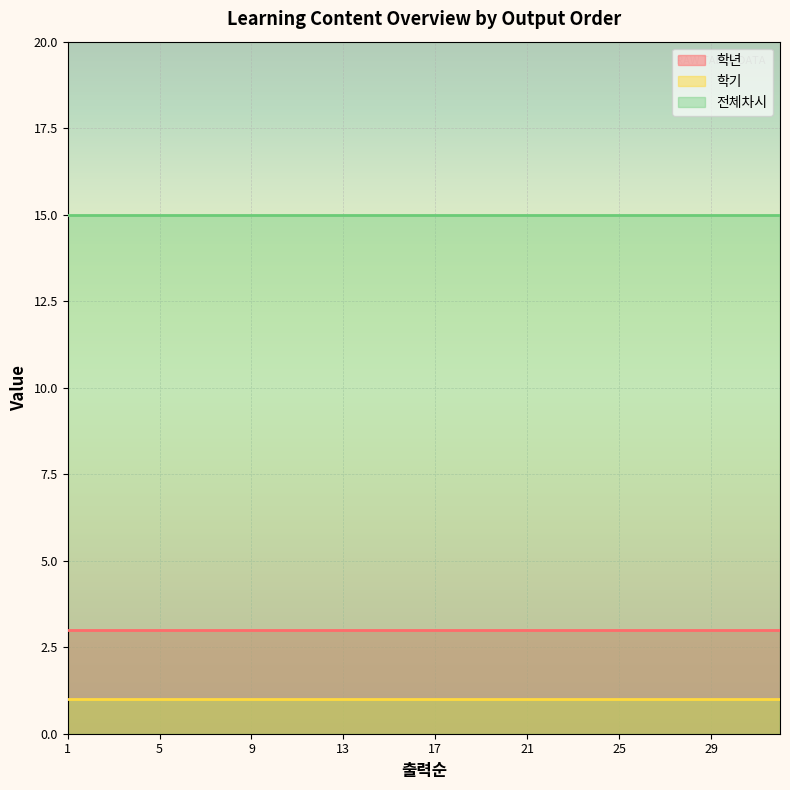

Reading left to right, what are all the values shown in this chart?

학년: 3	3	3	3	3	3	3	3	3	3	3	3	3	3	3	3	3	3	3	3	3	3	3	3	3	3	3	3	3	3	3	3
학기: 1	1	1	1	1	1	1	1	1	1	1	1	1	1	1	1	1	1	1	1	1	1	1	1	1	1	1	1	1	1	1	1
전체차시: 15	15	15	15	15	15	15	15	15	15	15	15	15	15	15	15	15	15	15	15	15	15	15	15	15	15	15	15	15	15	15	15